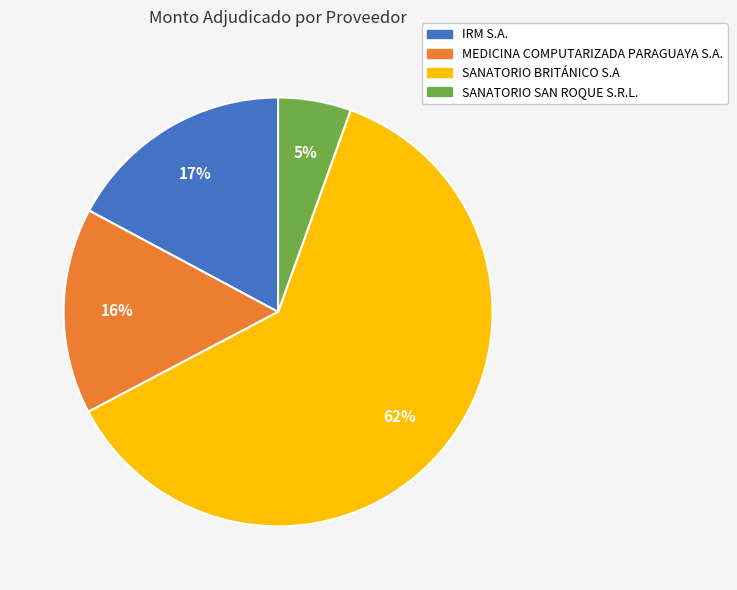

Combined, do MEDICINA COMPUTARIZADA PARAGUAYA S.A. and IRM S.A. account for over 50%?

No